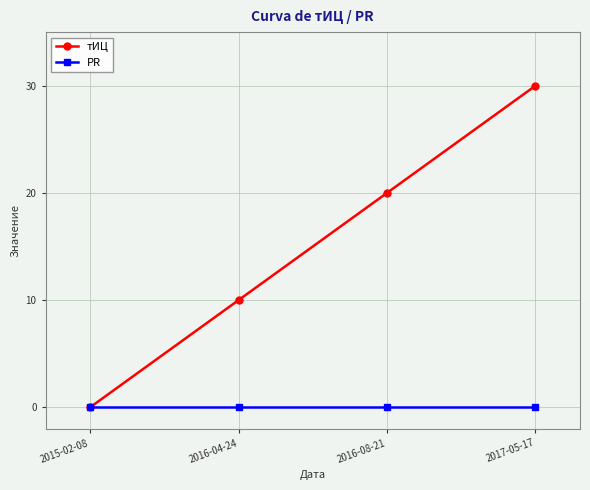

The тИЦ series shows 20 at 2016-08-21. True or false?

True